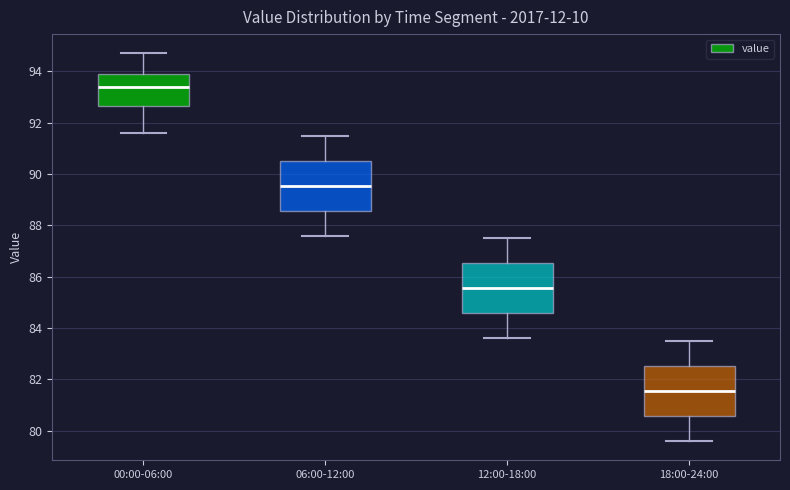

Which box's median line is the highest?

00:00-06:00